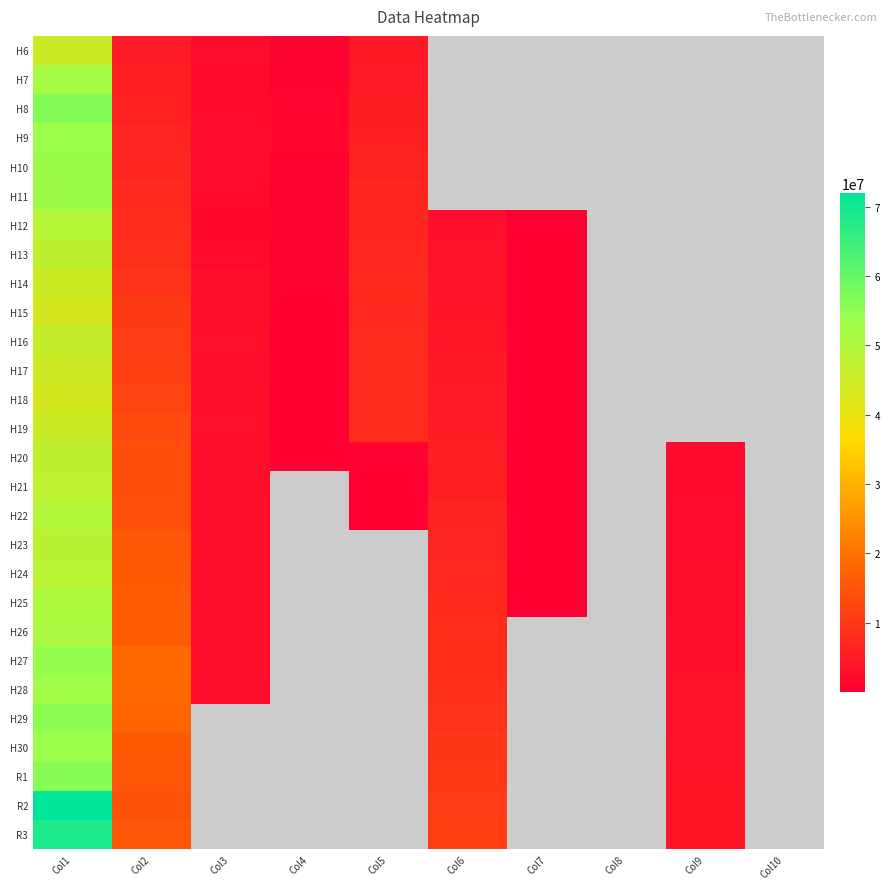

True or false: H20 has a value of 2738083.3 at Col9.

False